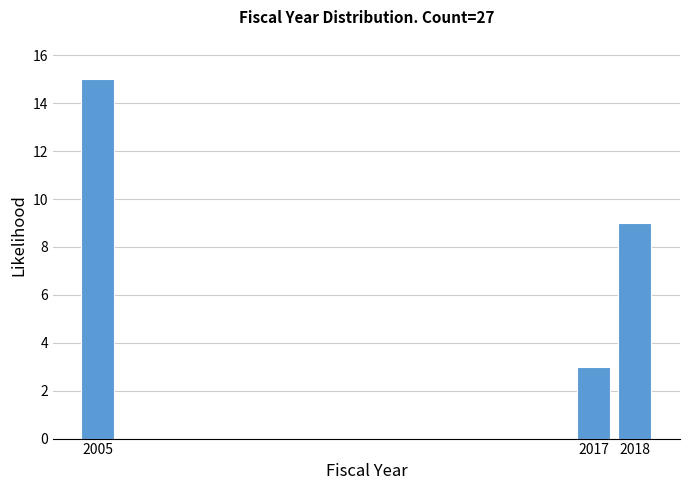

Reading left to right, transcribe all the data shown in this chart.

15	3	9